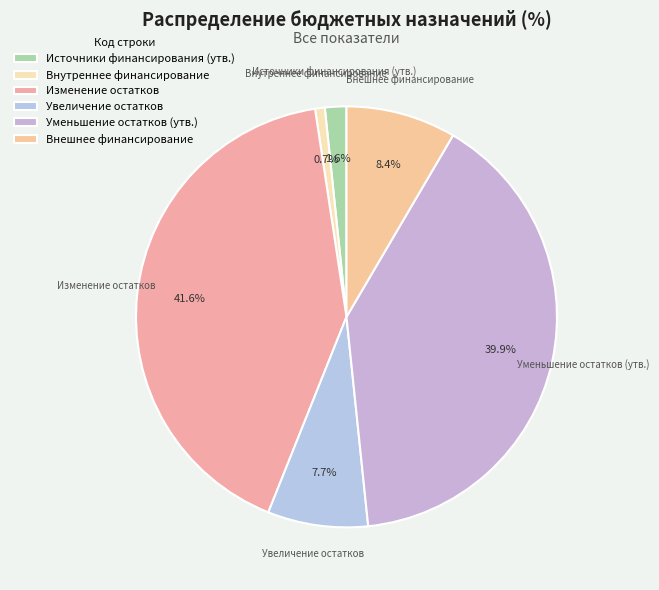

Does any single category account for the majority?

No